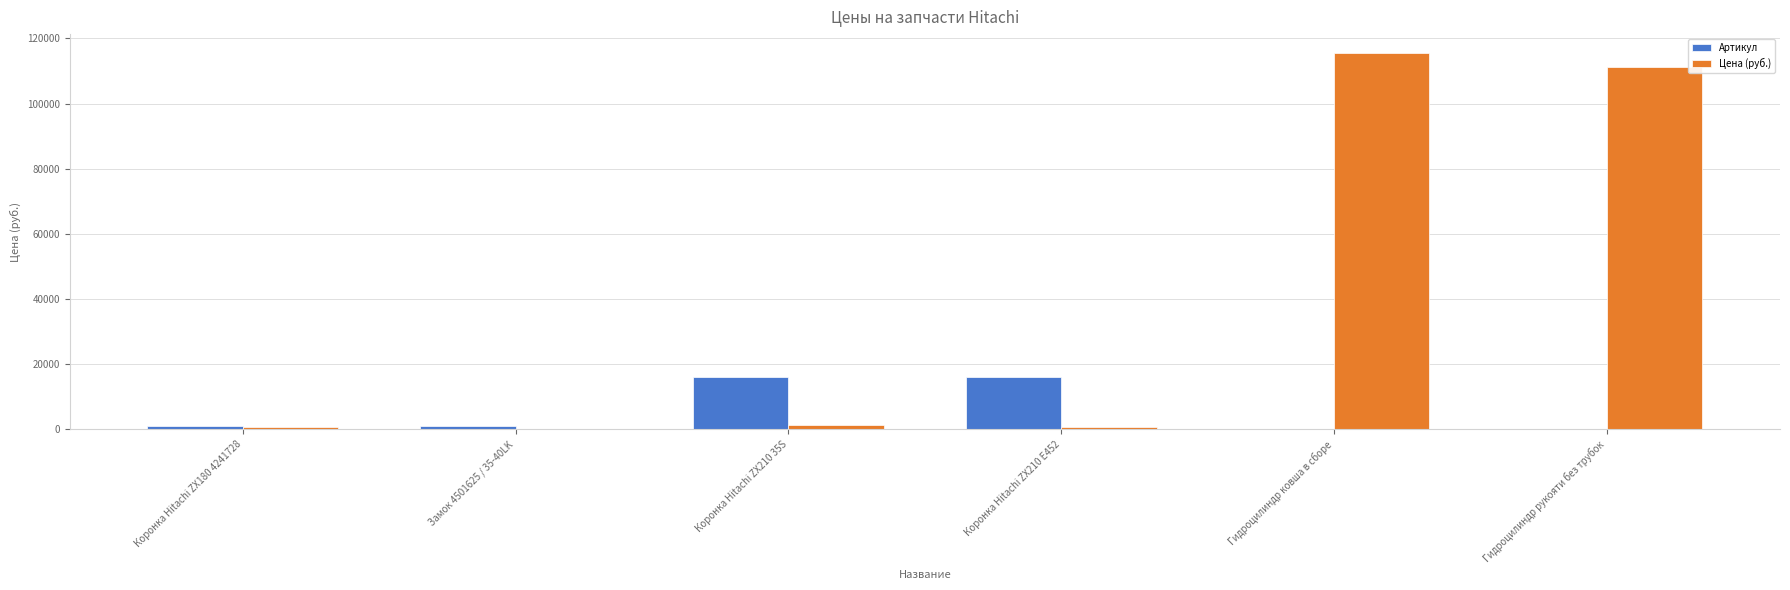

What is the sum of all Цена (руб.) values?

229833